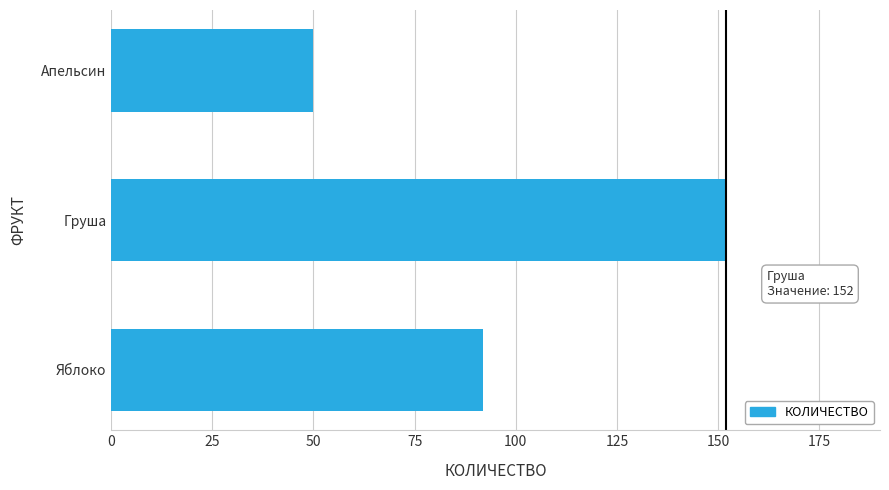

Which has a higher value, Апельсин or Яблоко?

Яблоко